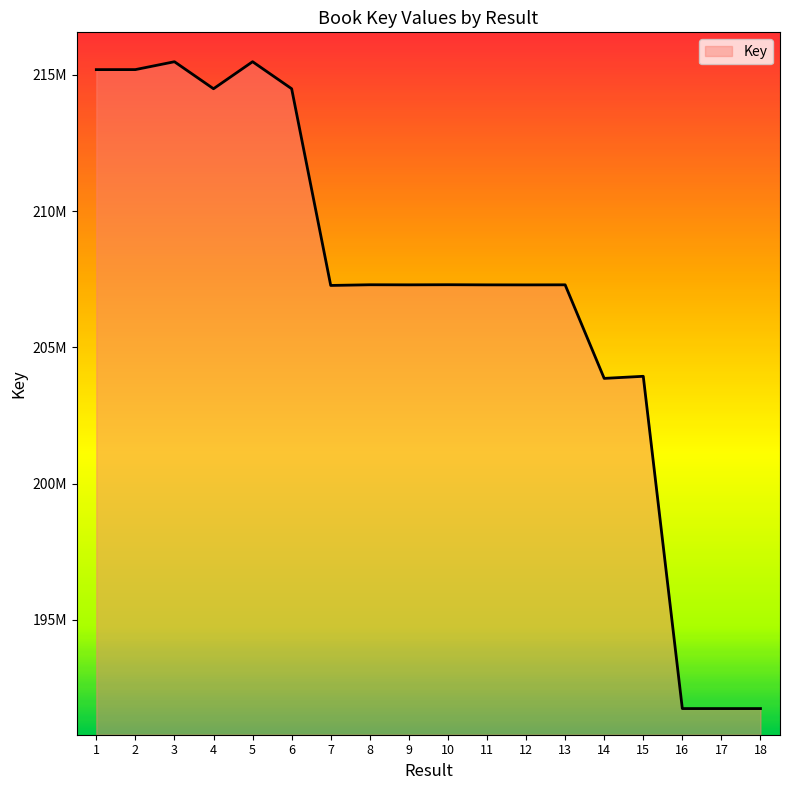

Reading left to right, list all the values displayed in this chart.

215185342	215186173	215474769	214484057	215475590	214484304	207269429	207295000	207292038	207296234	207291314	207290192	207292938	203860860	203937767	191750811	191750697	191750642